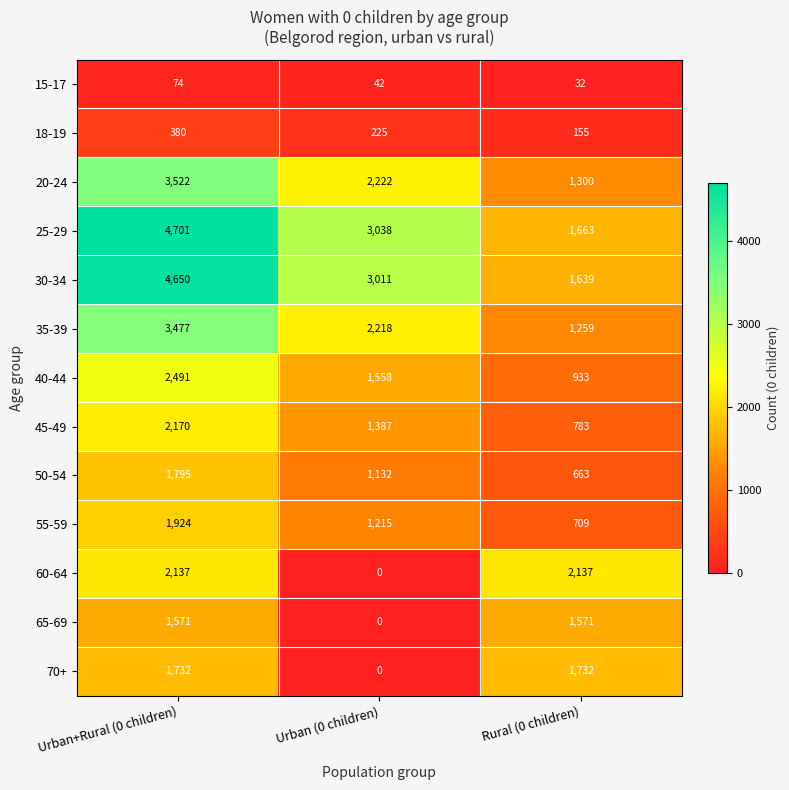

Count the 30-34 values in the range 1639 to 4650.

3